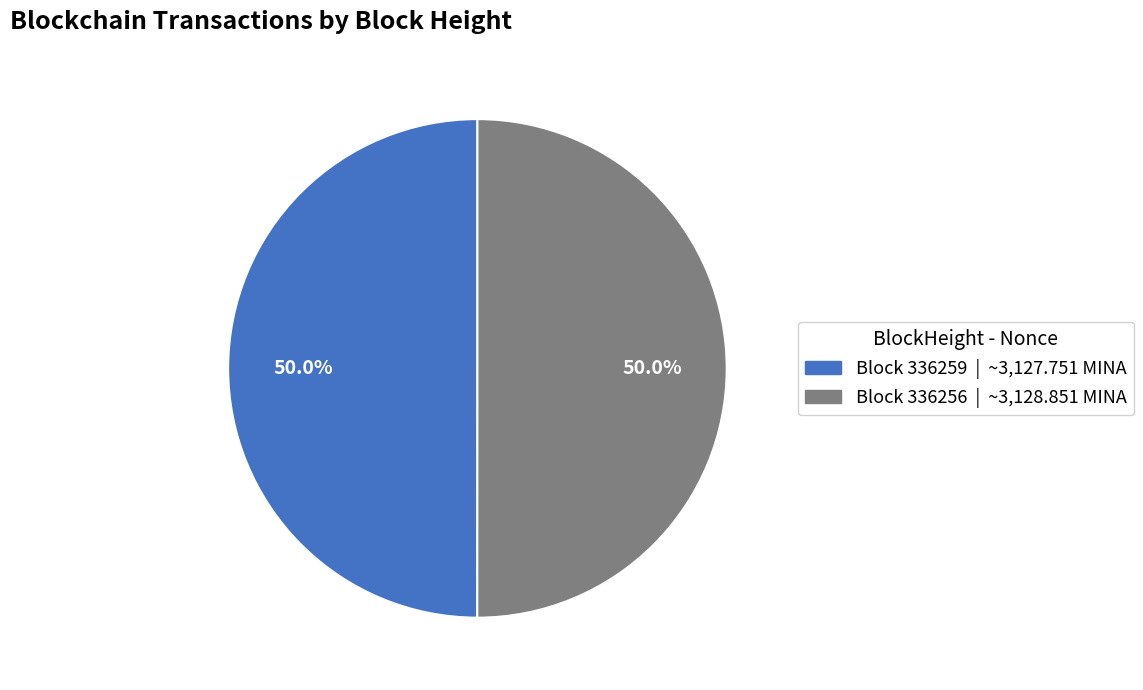

How many segments does this pie chart have?

2